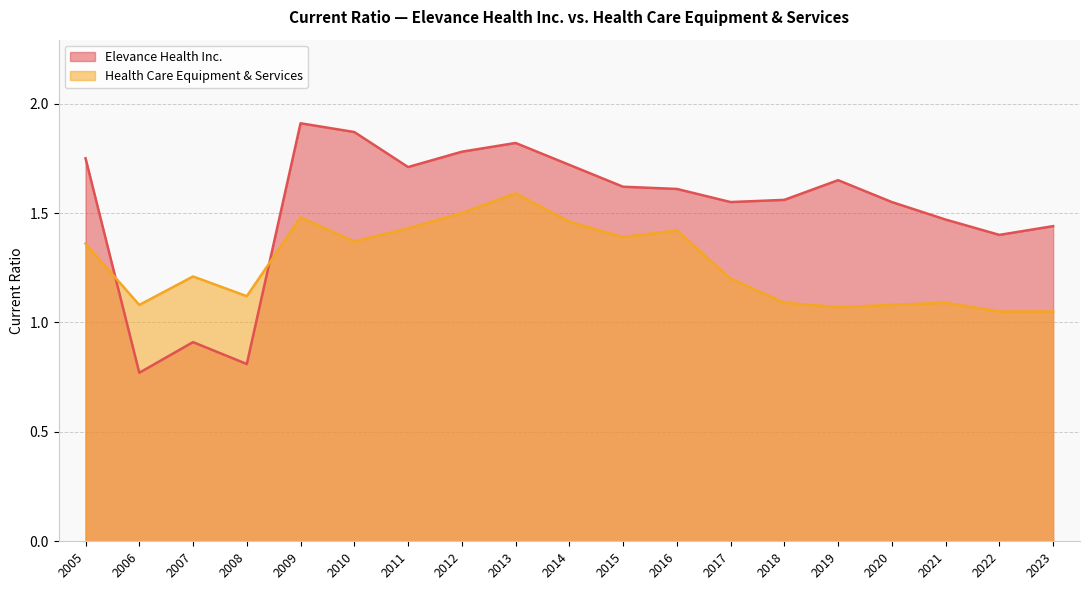

At which category is the sum across all series the highest?

2013